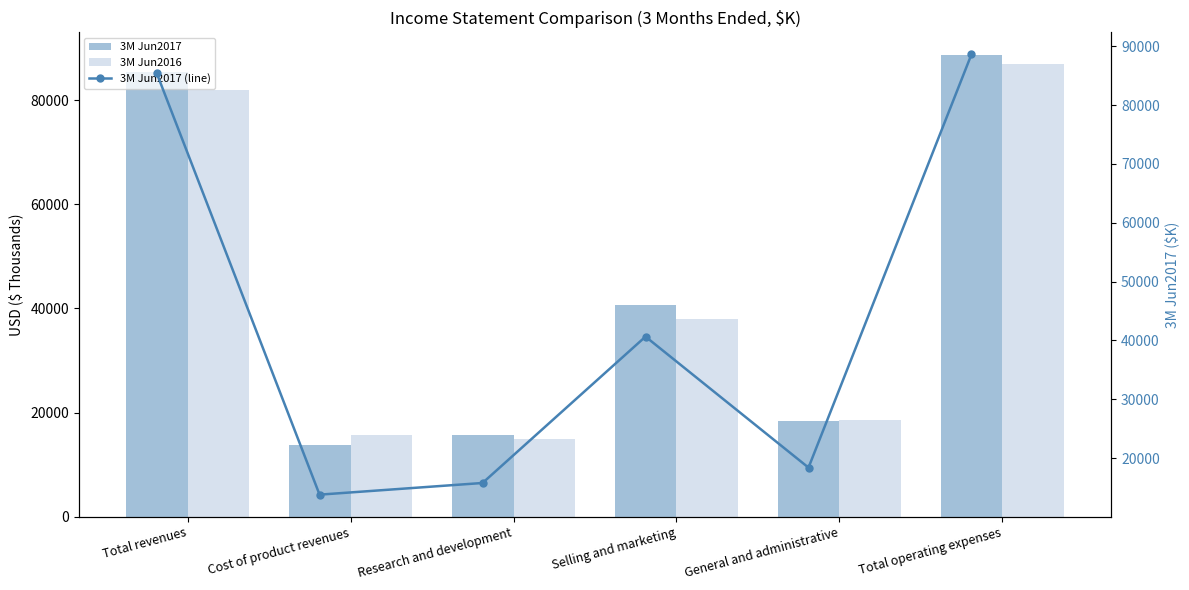

What is the maximum value for 3M Jun2016?

87072